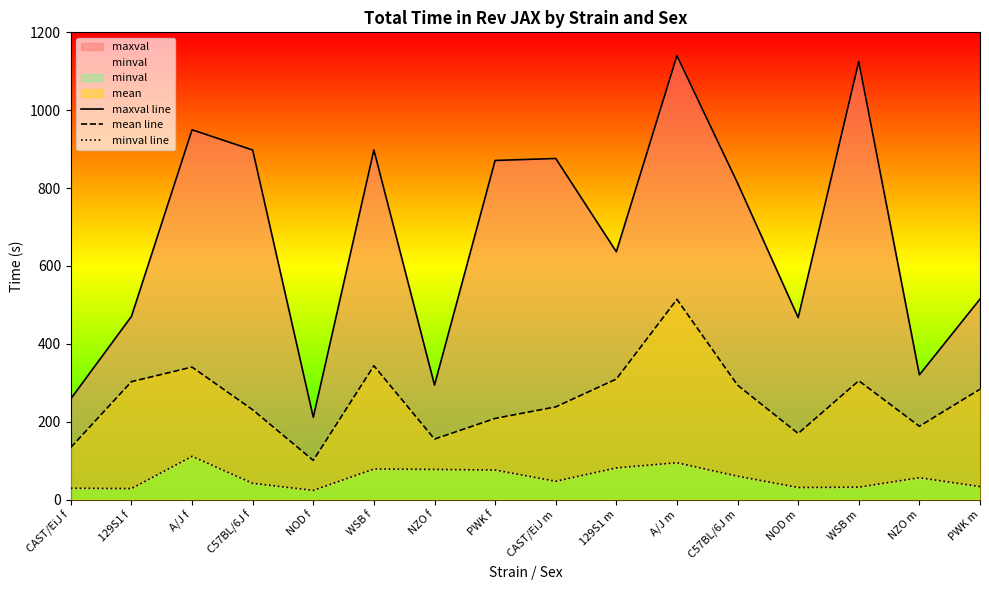

How many data points in maxval line are less than 812?

8